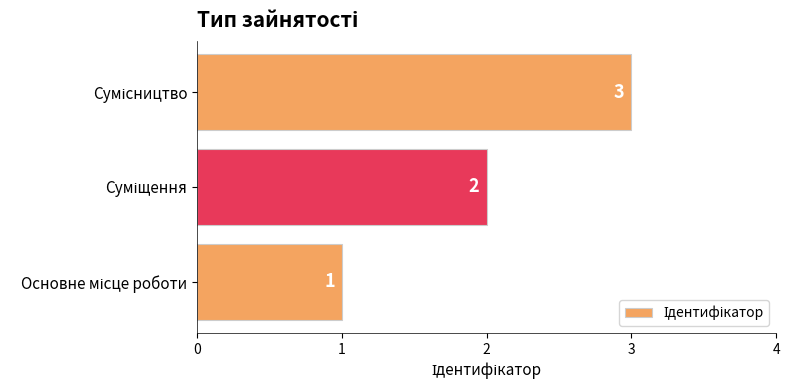

Count the values in the range 1 to 3.

3